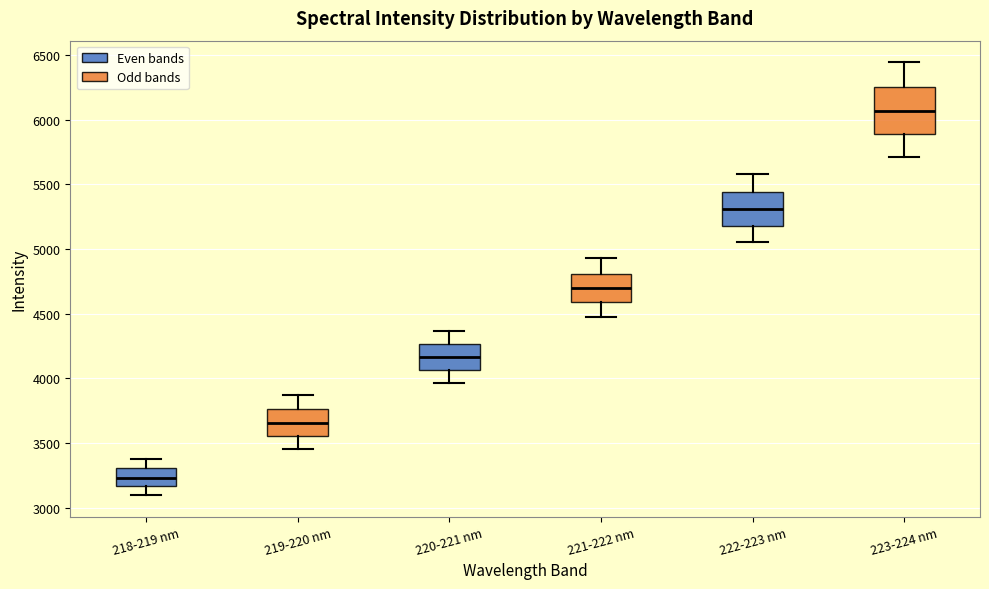

Where does the median line of the box for 222-223 nm sit on the y-axis? The values are not printed on the chart, so give them approximately, as read against the axis.

5300